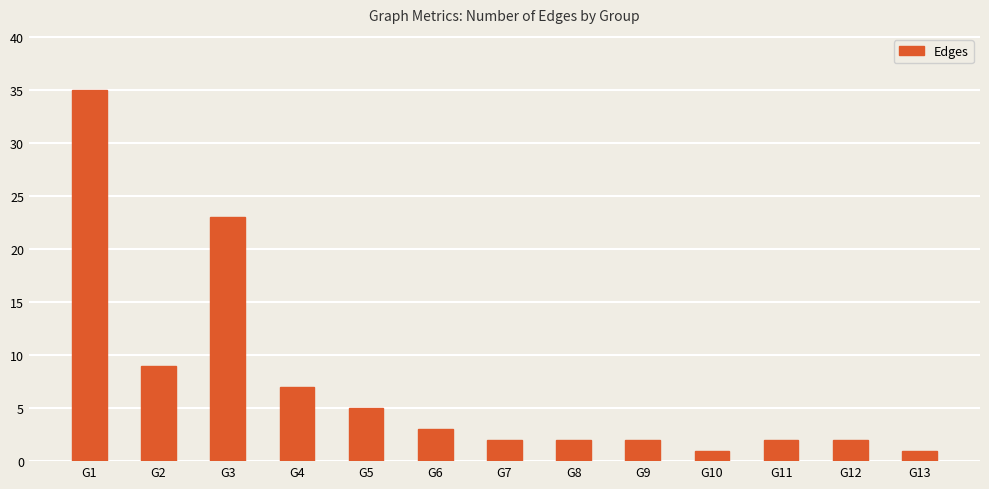

True or false: the data shows 9 at G2.

True